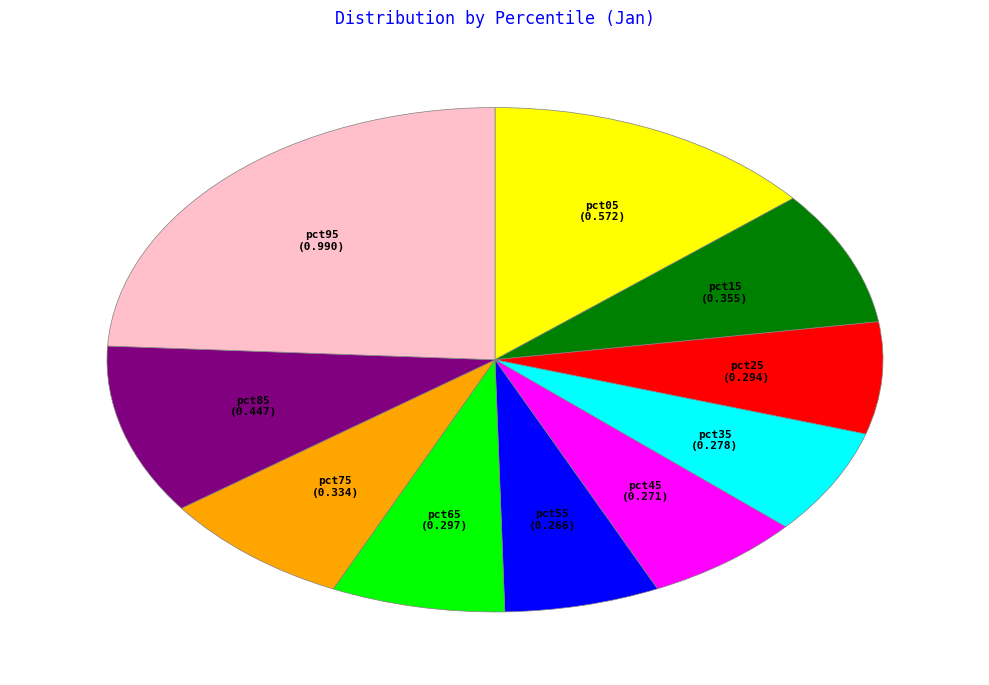

Is there a majority slice in this chart?

No